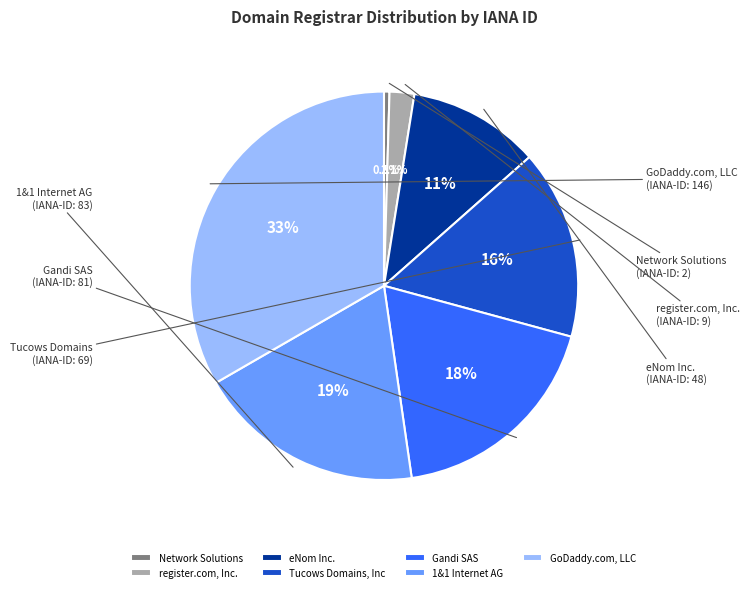

What percentage do Tucows Domains, Inc and GoDaddy.com, LLC together represent?

49.1%